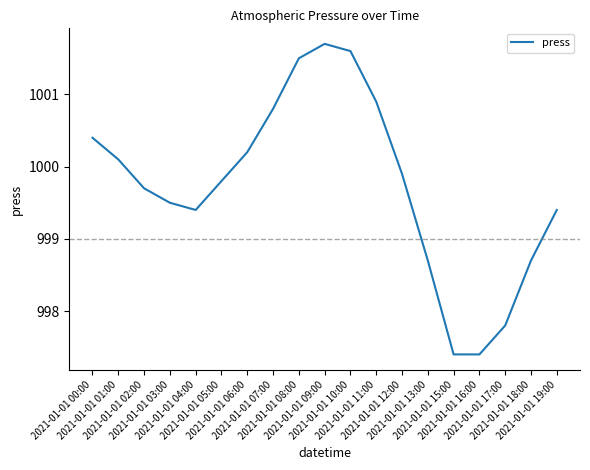

Which has a higher value, 2021-01-01 18:00 or 2021-01-01 06:00?

2021-01-01 06:00